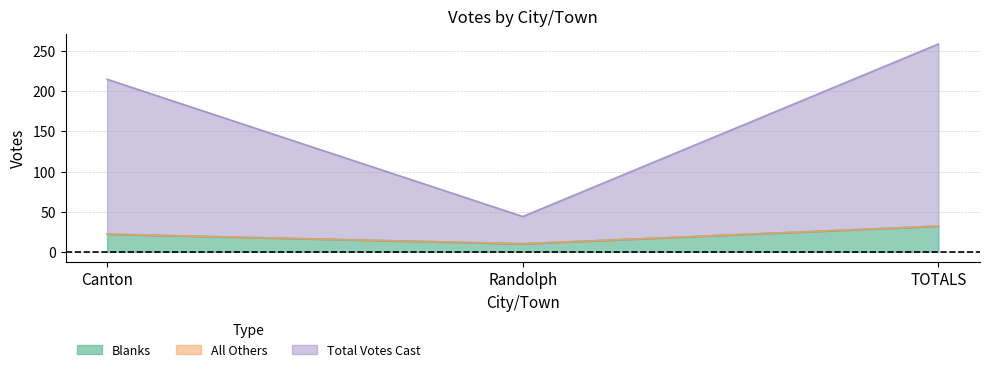

What is the greatest value displayed?

259